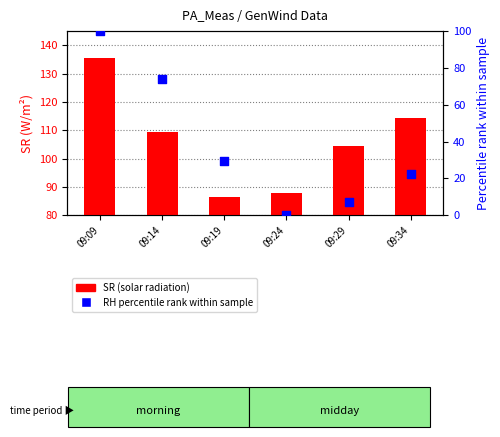

Which series reaches the maximum Y coordinate?

SR (solar radiation)